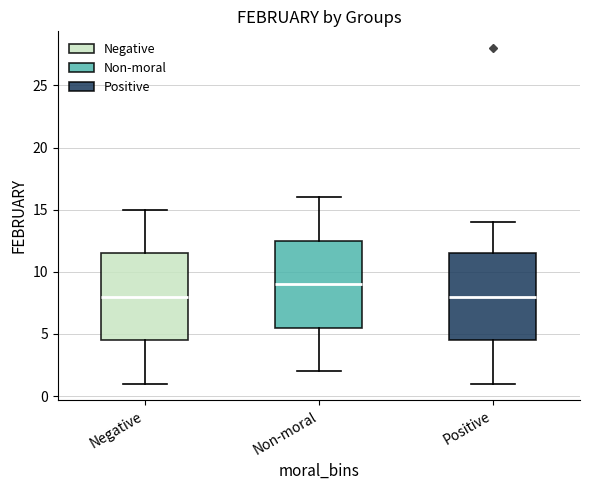

Reading left to right, read every box against the y-axis: the position of its median line, the range the box covers, and the ends of its whiskers. The values are not printed on the chart, so give them approximately, as read against the axis.

Negative: median 8.0, box 4.5 to 11.5, whiskers 1.0 to 15.0
Non-moral: median 9.0, box 5.5 to 12.5, whiskers 2.0 to 16.0
Positive: median 8.0, box 4.5 to 11.5, whiskers 1.0 to 14.0